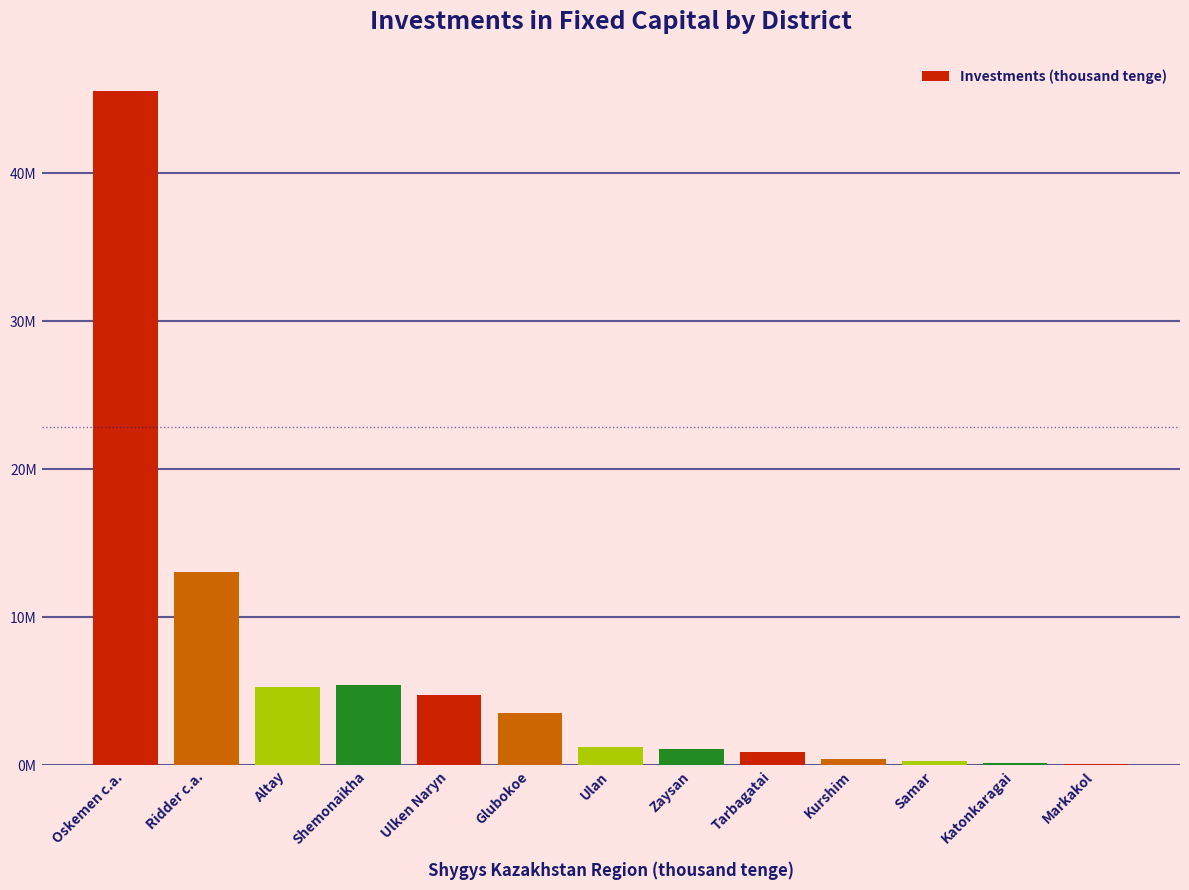

Are the bars horizontal?

No